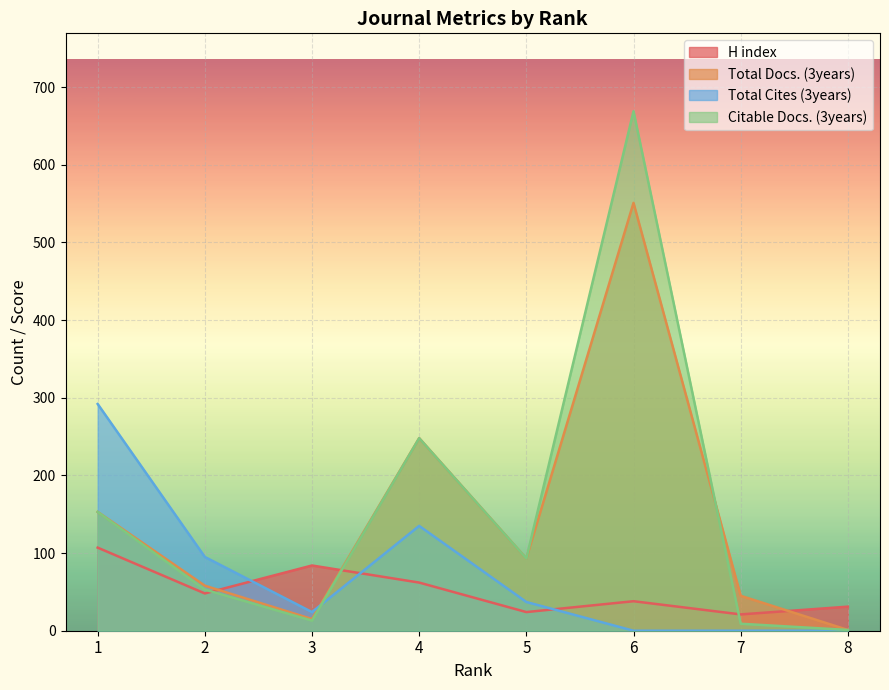

At which label does Total Docs. (3years) reach its minimum?

8